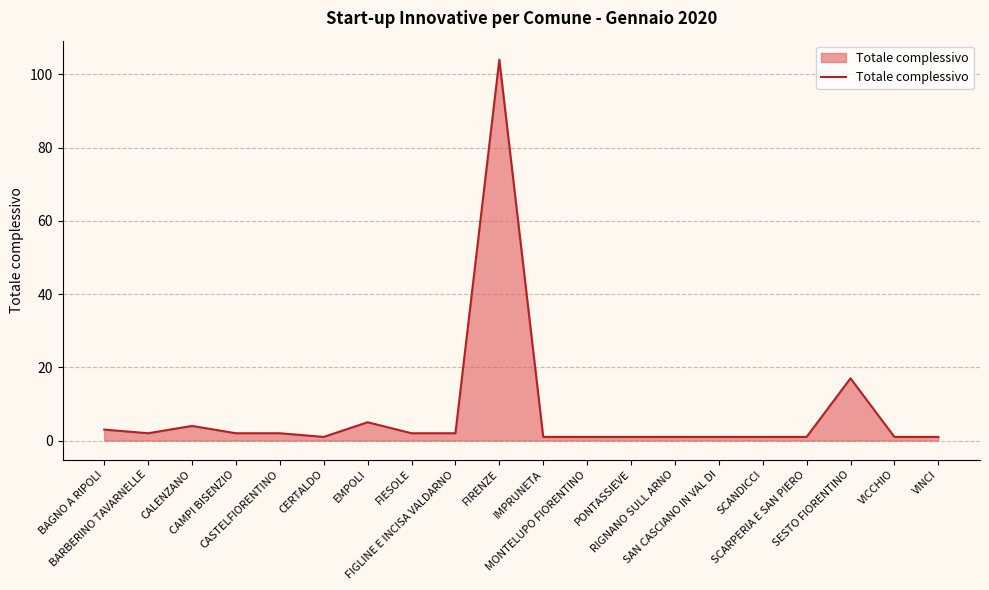

What is the greatest value displayed?

104